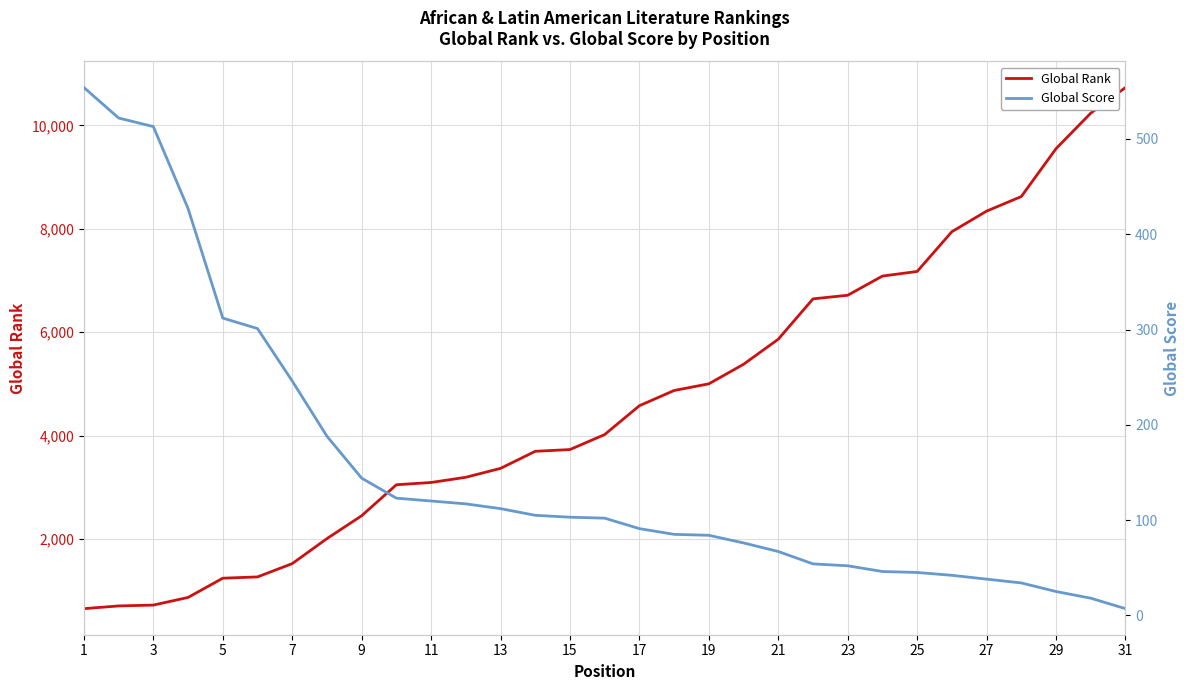

True or false: Global Rank has more than 1 interior local peaks.

False